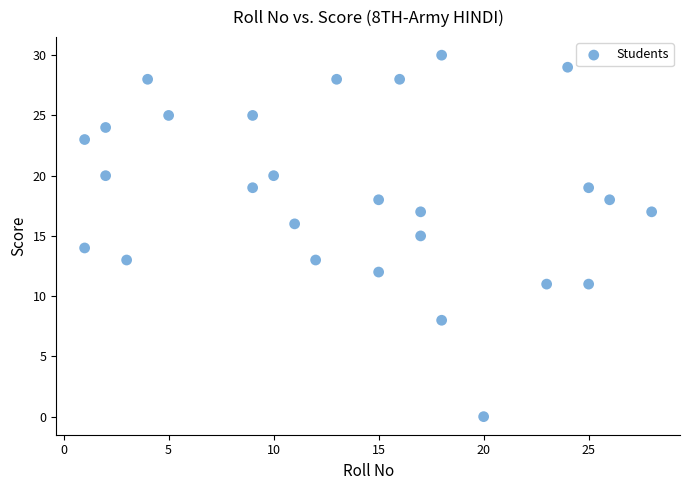

What is the range of X values (max minus min)?

27